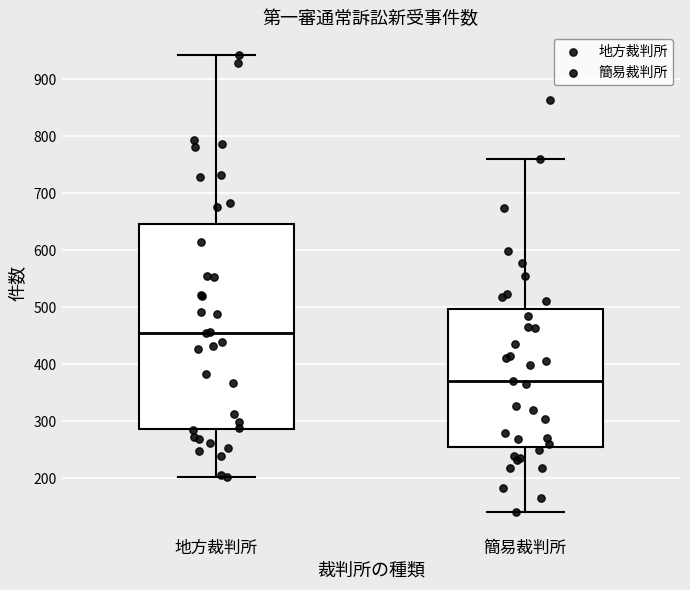

Which box's median line is the lowest?

簡易裁判所